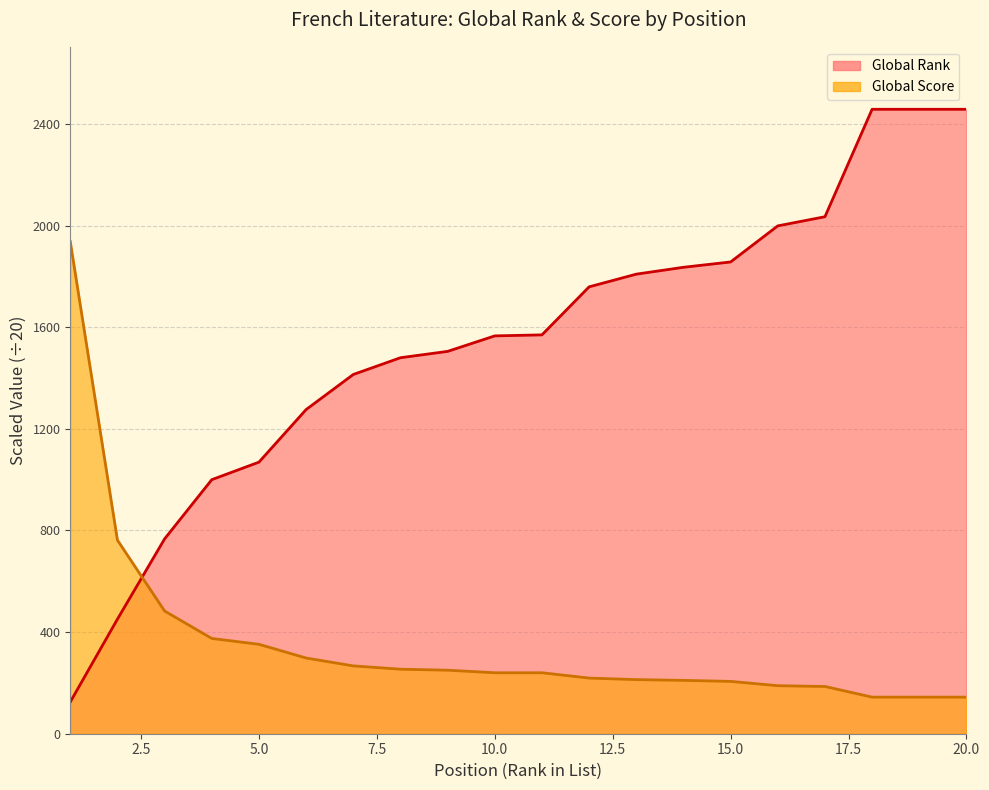

At which category does the chart reach its peak across all series?

18